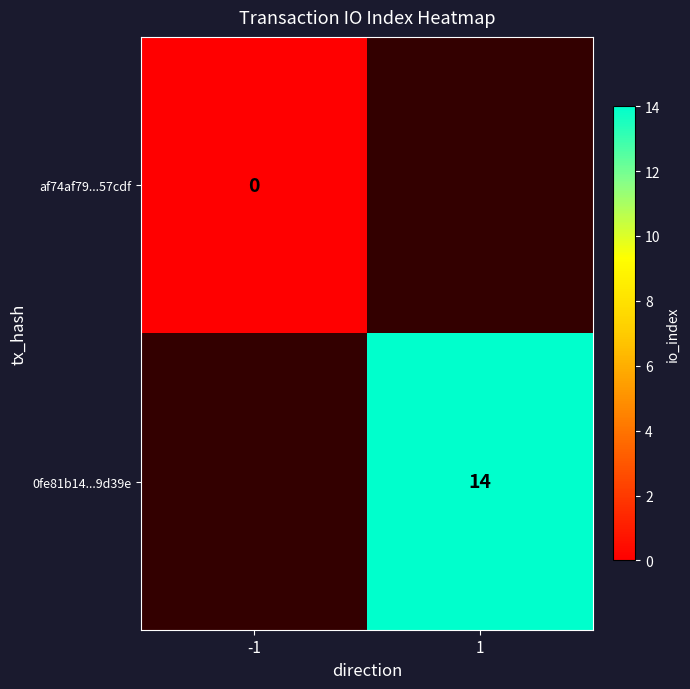

How many values in 0fe81b14...9d39e are above zero?

1